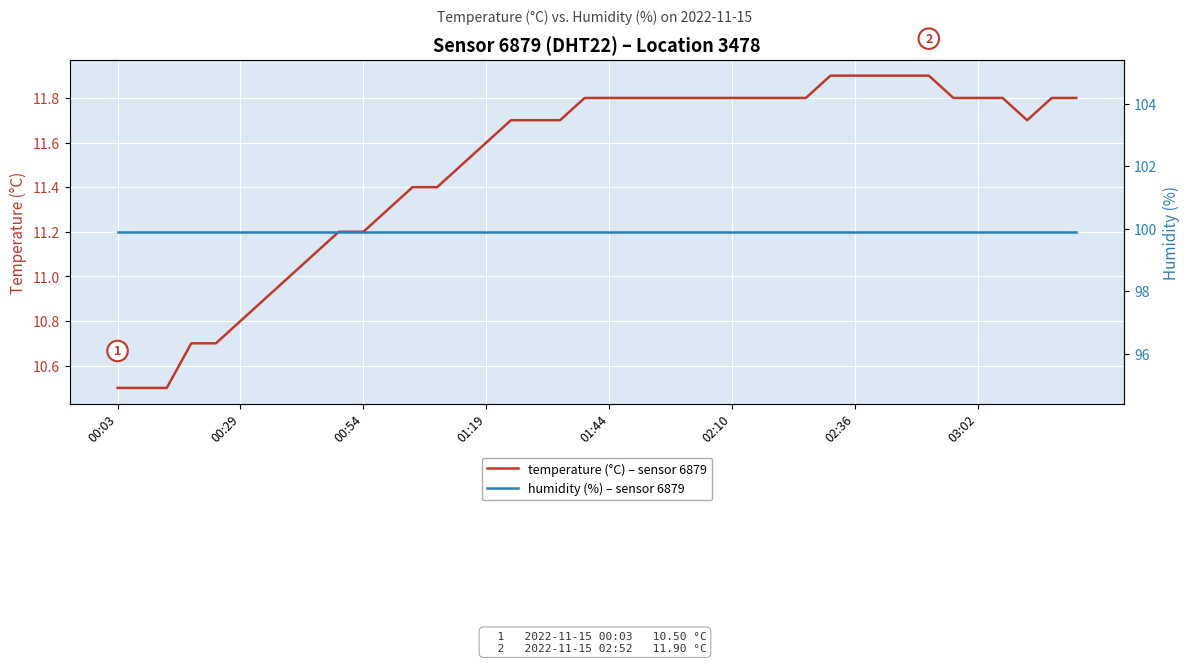

How many distinct data groups are displayed?

2